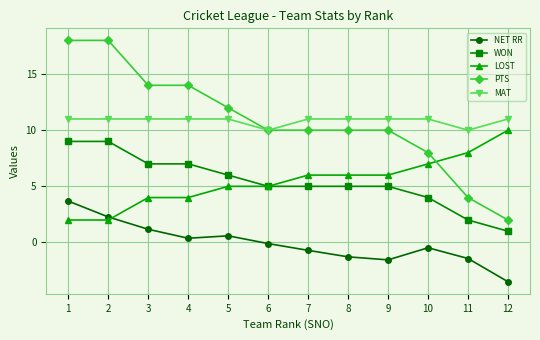

What is the total value across all series at 1?

43.7